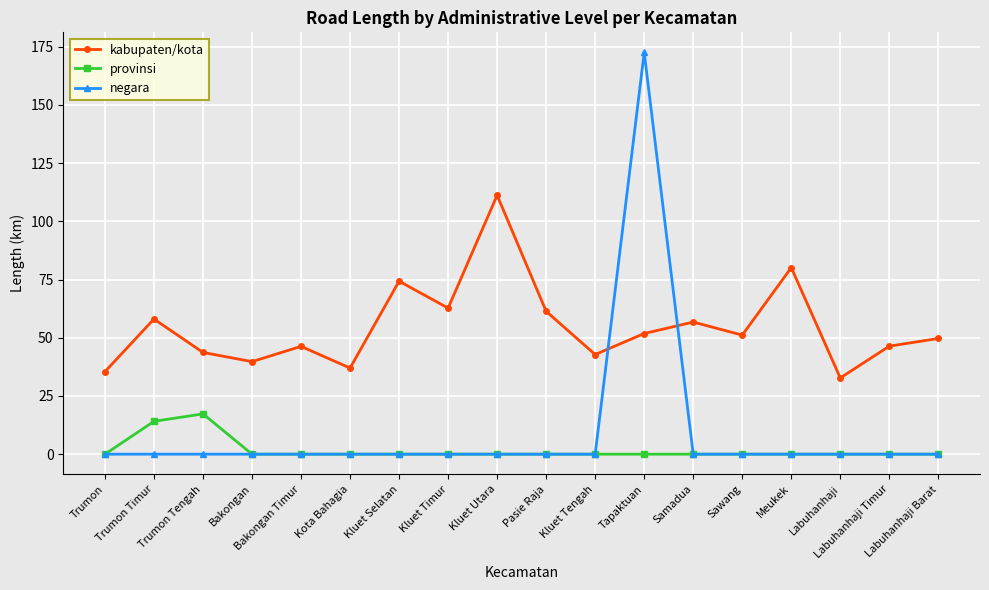

What are all the series names shown in the legend?

kabupaten/kota, provinsi, negara